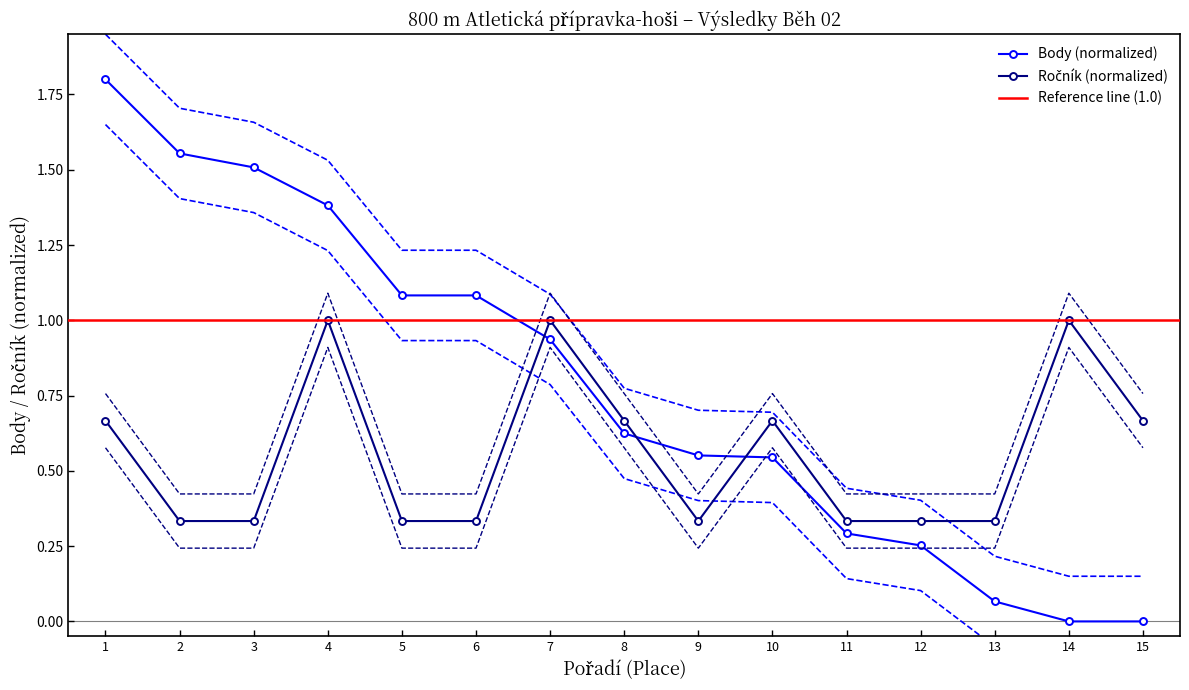

In Ročník, how many points are lower than both neighbors (excluding endpoints)?

1